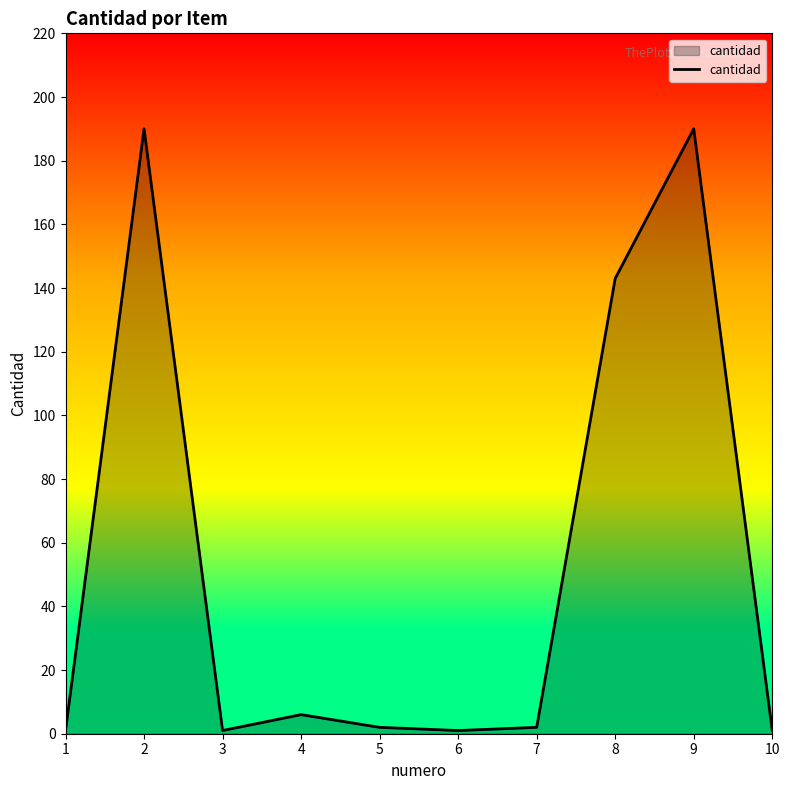

What is the greatest value displayed?

190